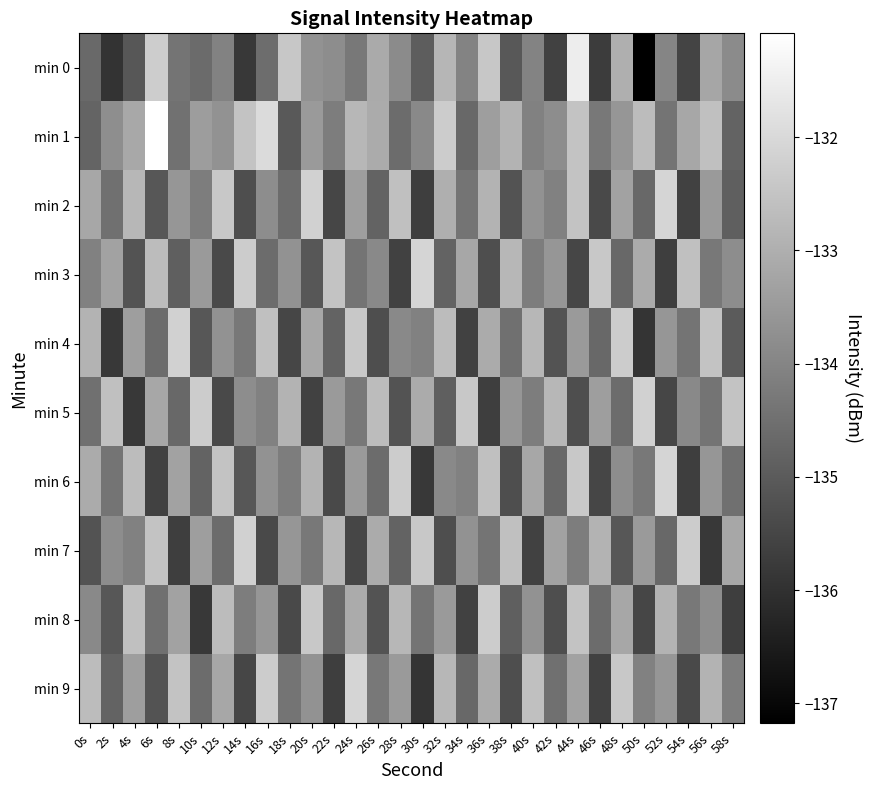

What is the total value across all series at 52s?

-1338.6